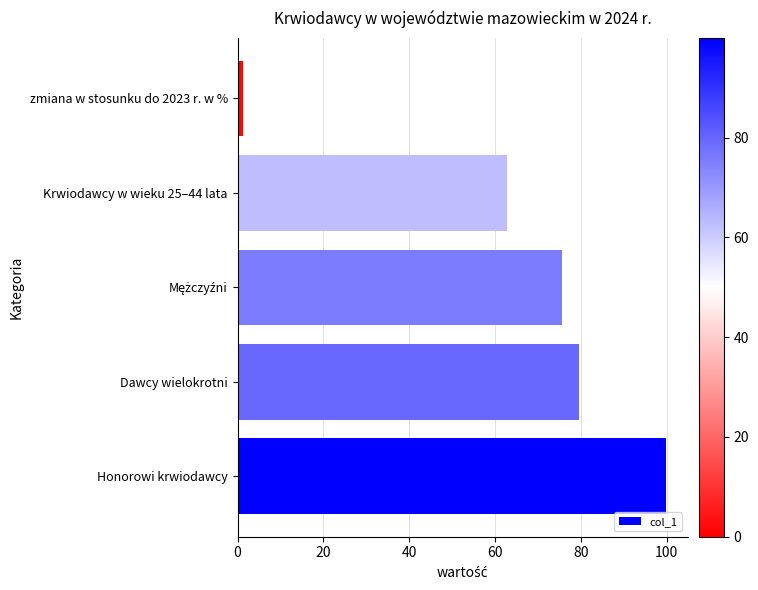

Are the bars horizontal?

Yes